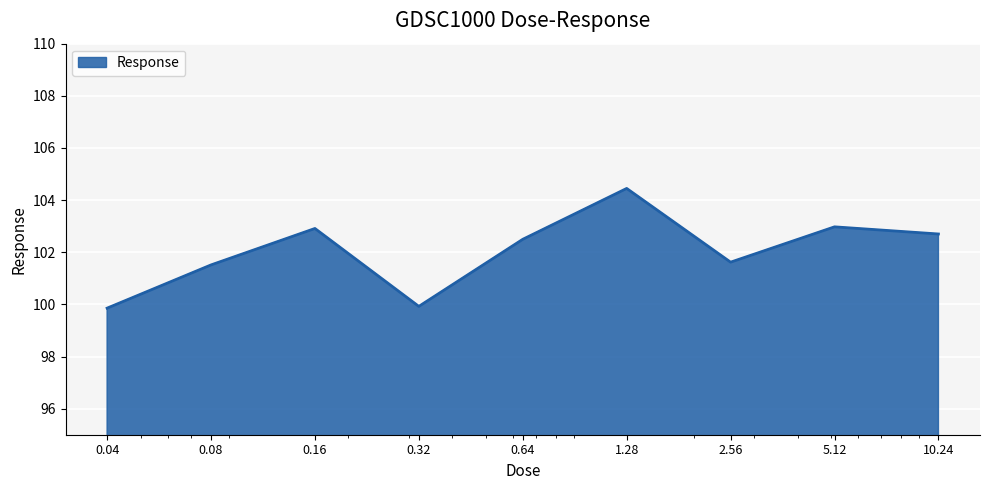

What is the greatest value displayed?

104.4